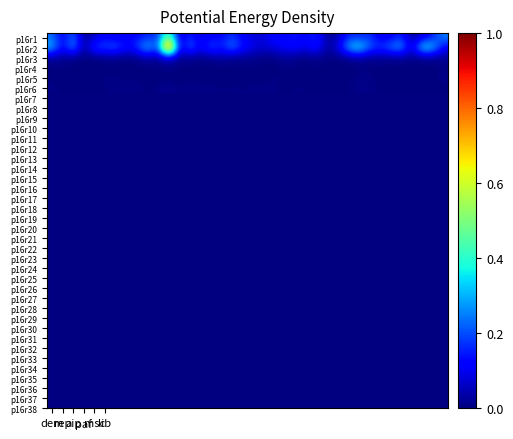

What is the maximum value shown in the chart?

1.0